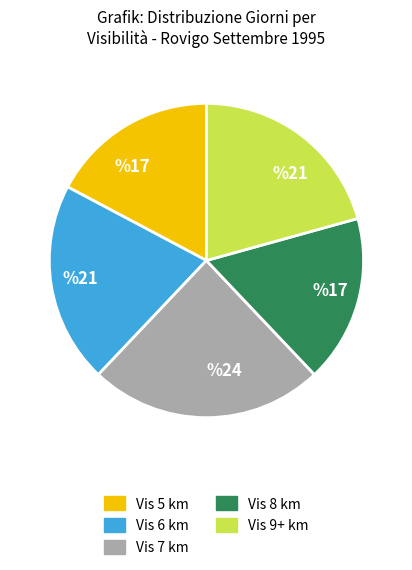

The Vis 5 km slice represents 30% of the pie. True or false?

False